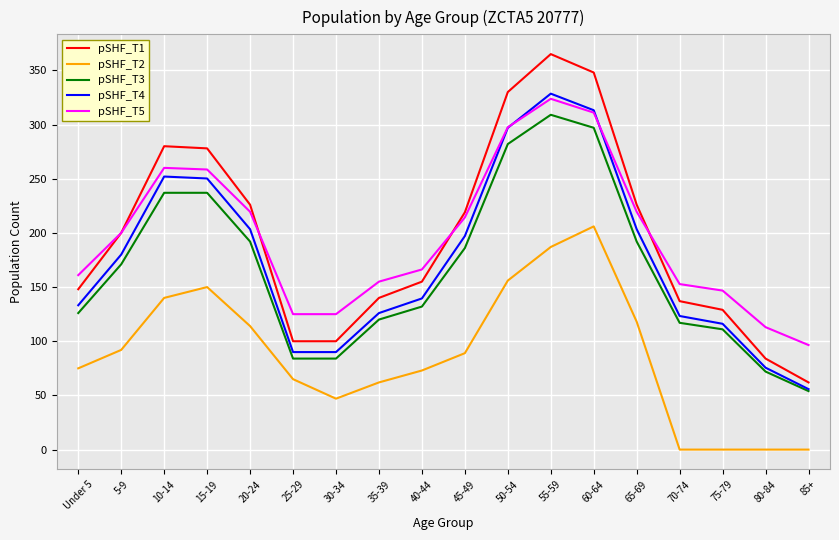

At which label does pSHF_T2 first exceed 89?

5-9